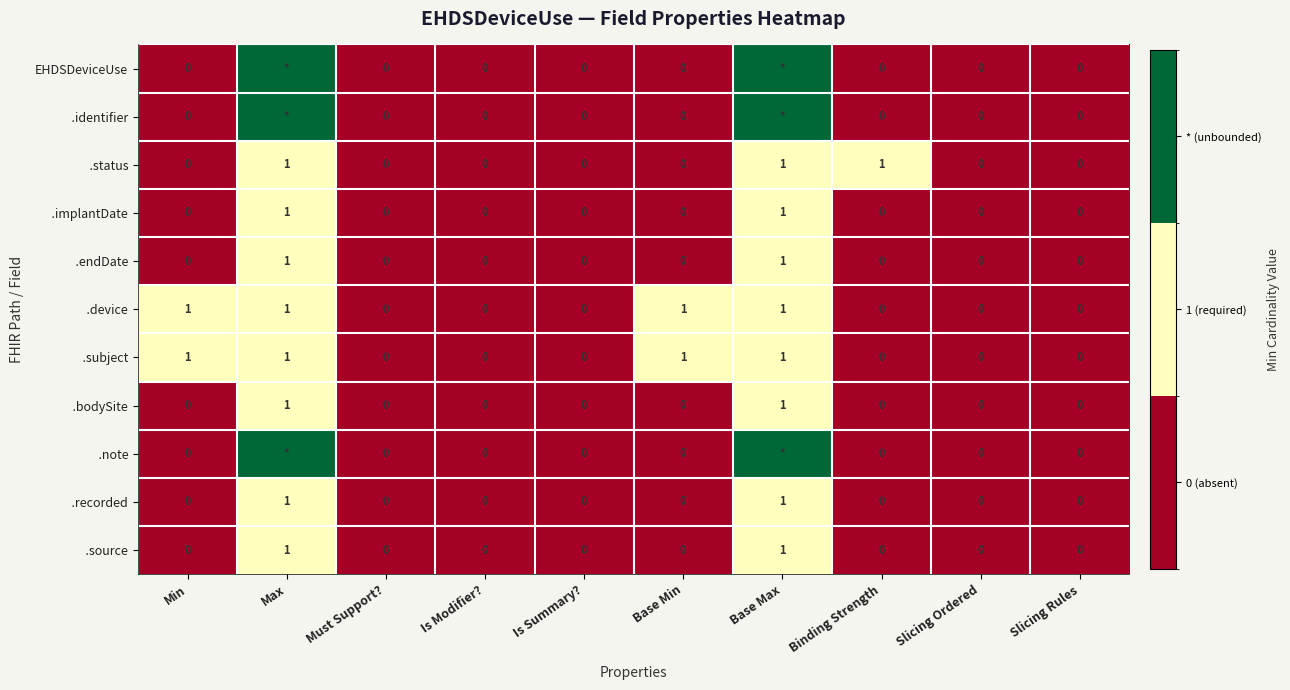

Between Slicing Ordered and Is Modifier?, which is larger?

Slicing Ordered